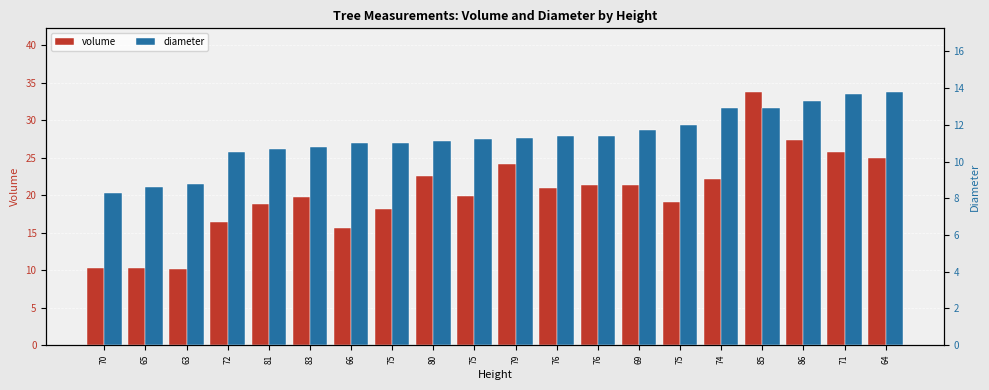

What is the difference between the second highest and minimum values in the diameter series?

5.4